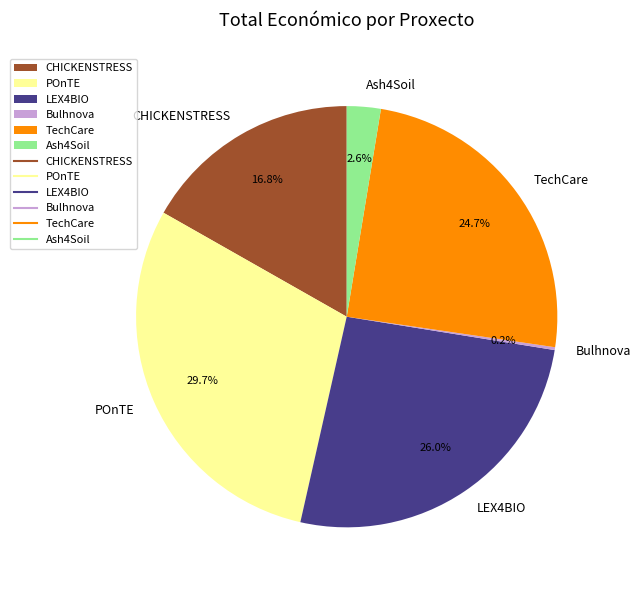

Does any single category account for the majority?

No